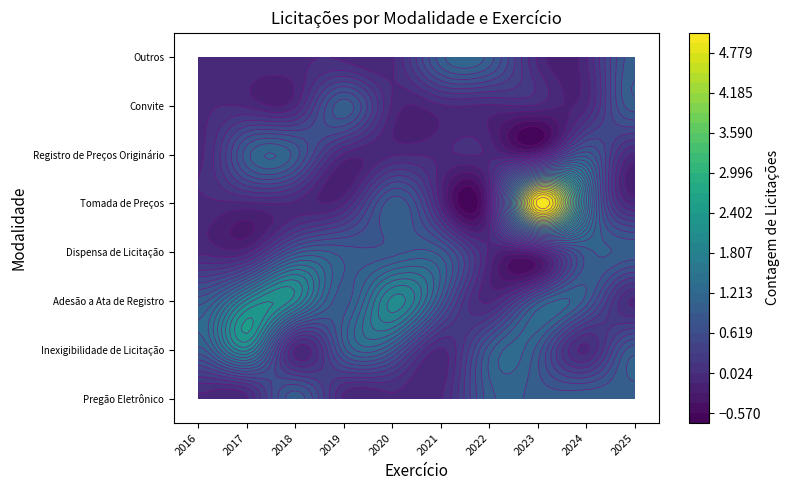

What is the spread (max minus min) of values at 2017?

2